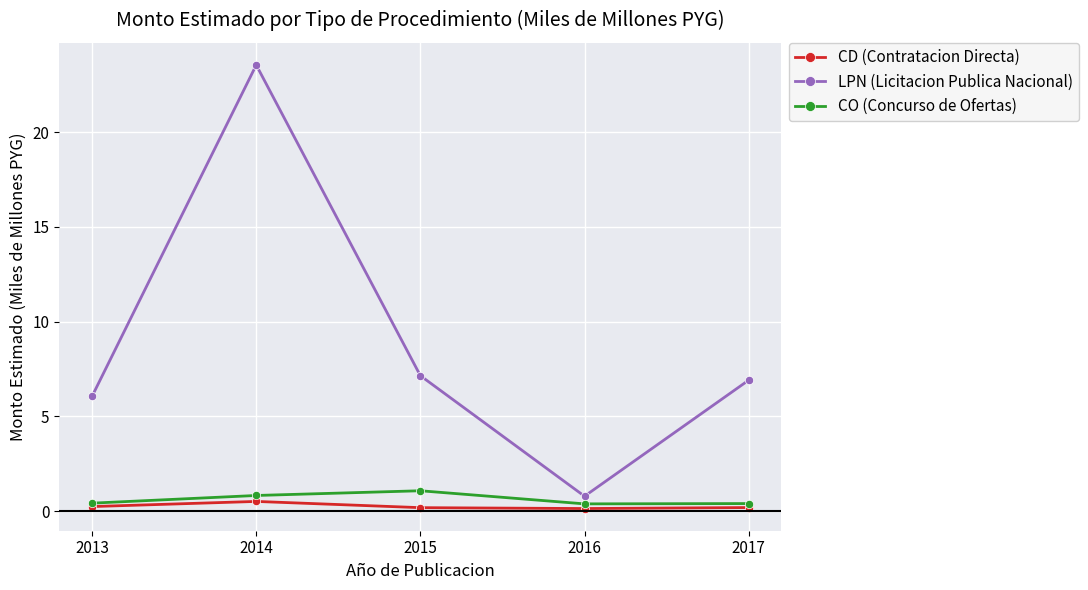

Does the chart display data point markers on the line(s)?

Yes